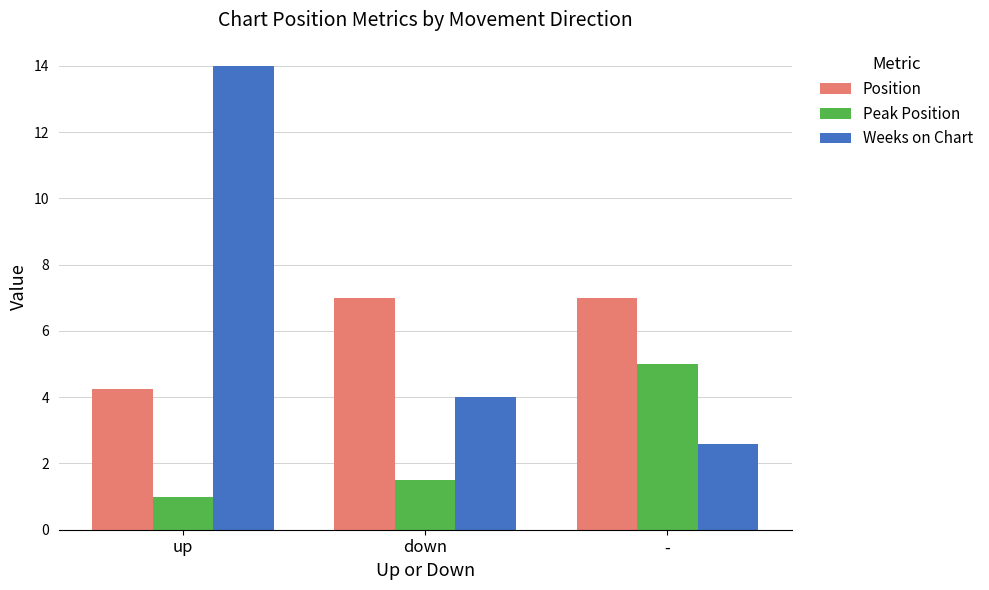

Which series has the widest spread of values?

Weeks on Chart